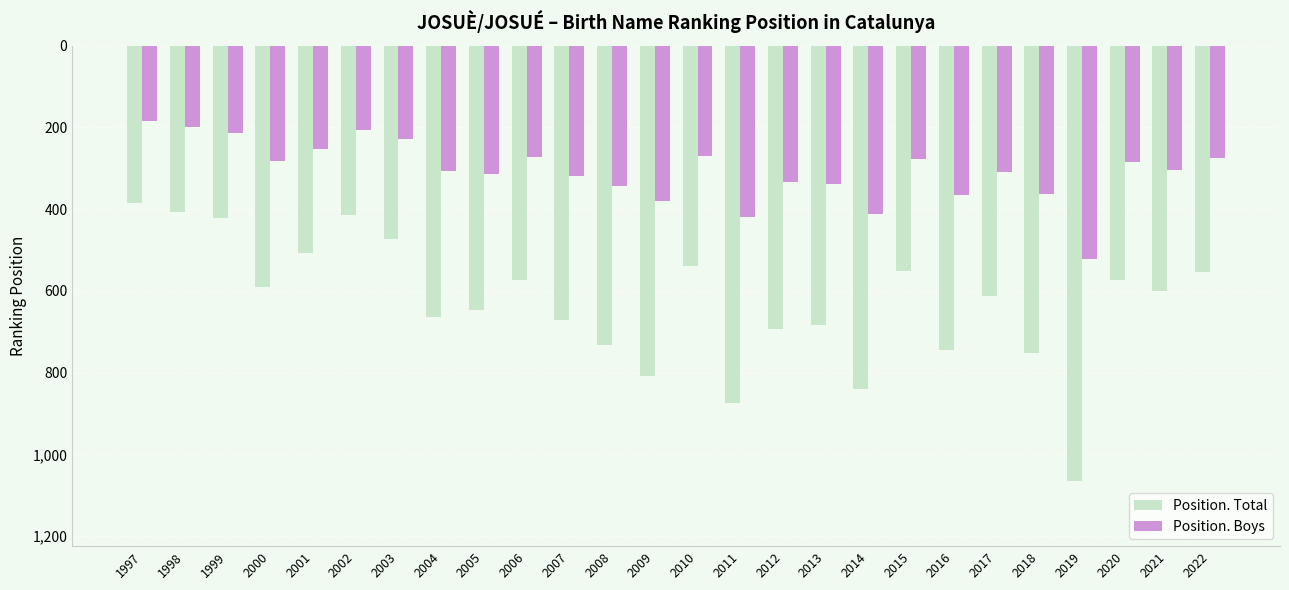

How many groups of bars are there?

26